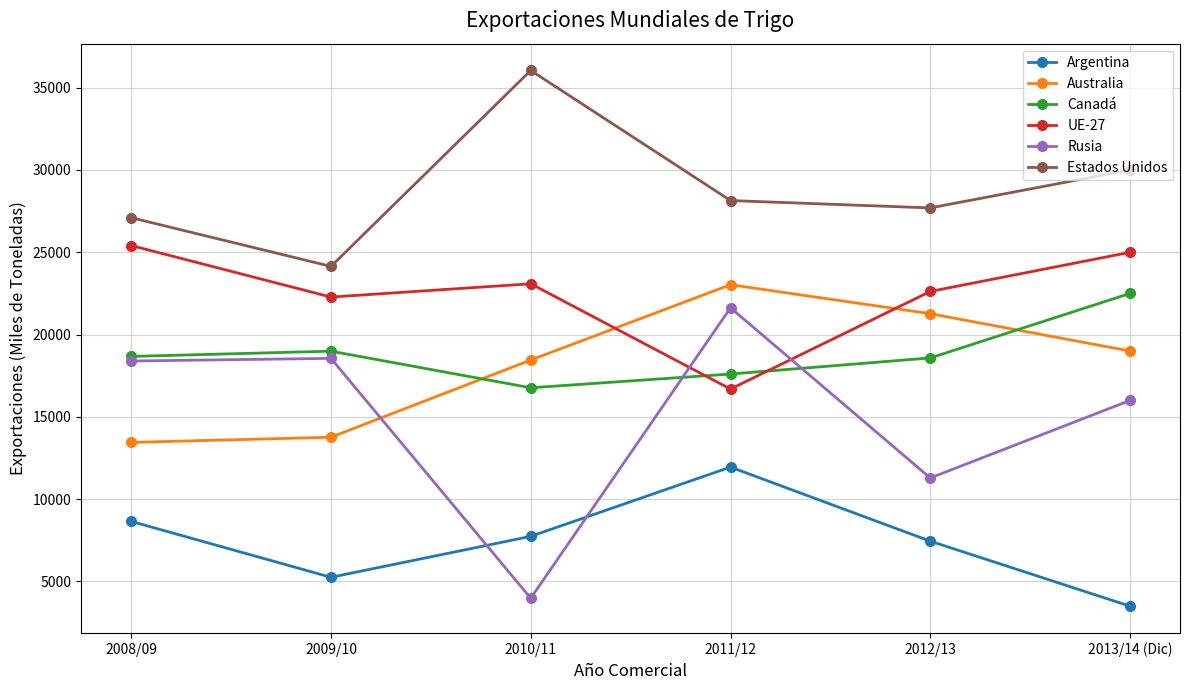

True or false: Argentina has a value of 2873 at 2009/10.

False